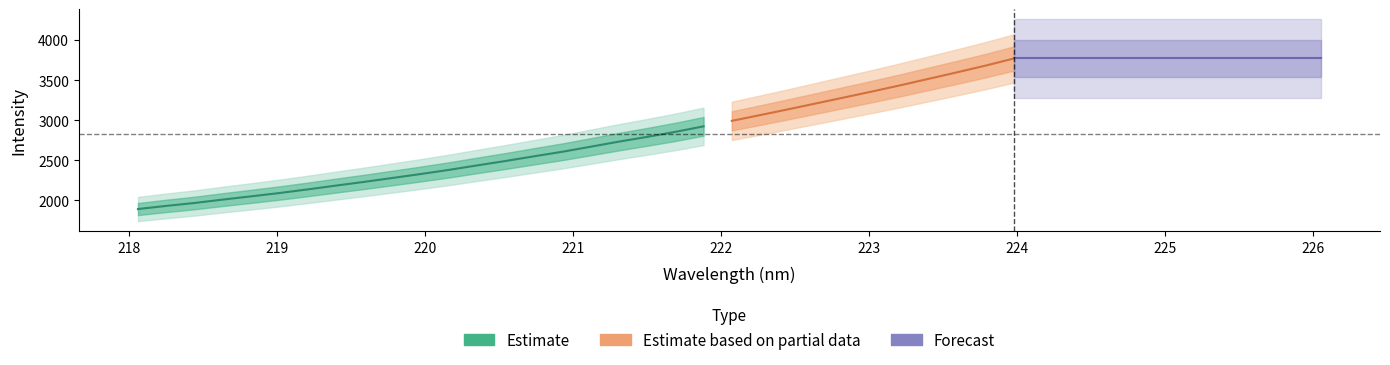

True or false: Intensity (main) has a value of 5608.0 at 28.

False